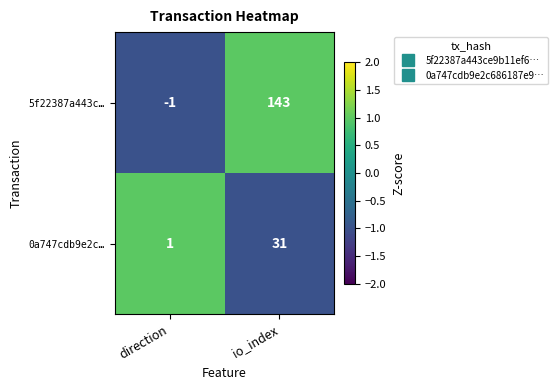

How many categories are shown in the chart?

2